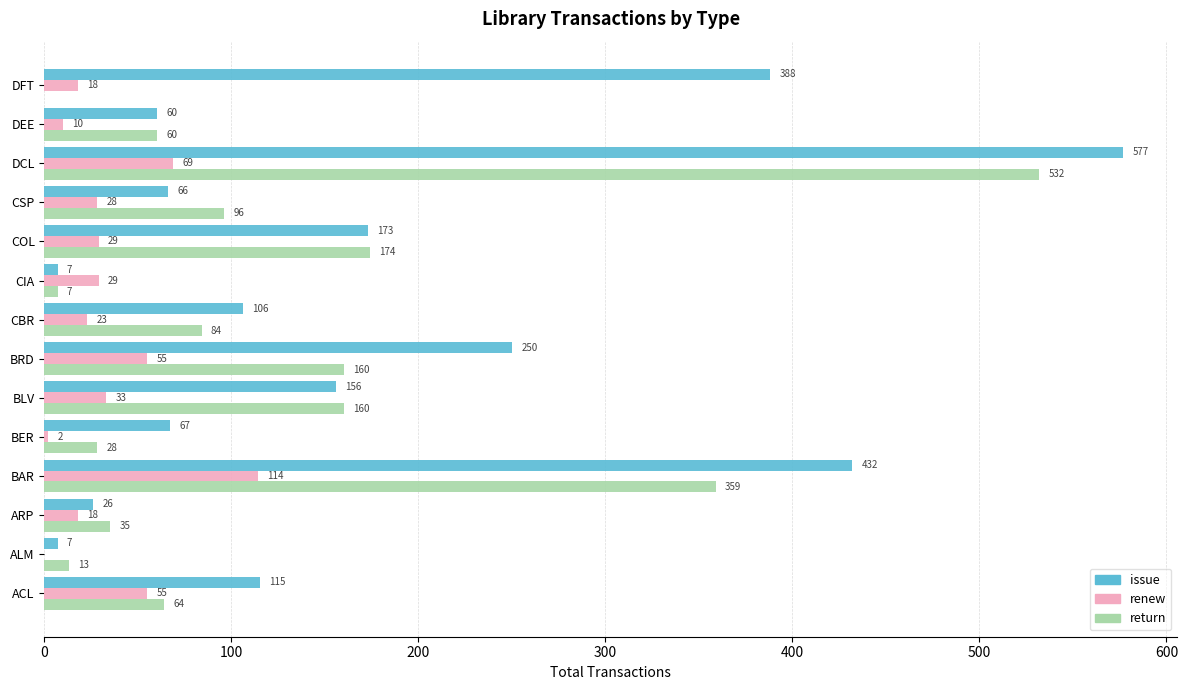

At which category is the sum across all series the highest?

DCL